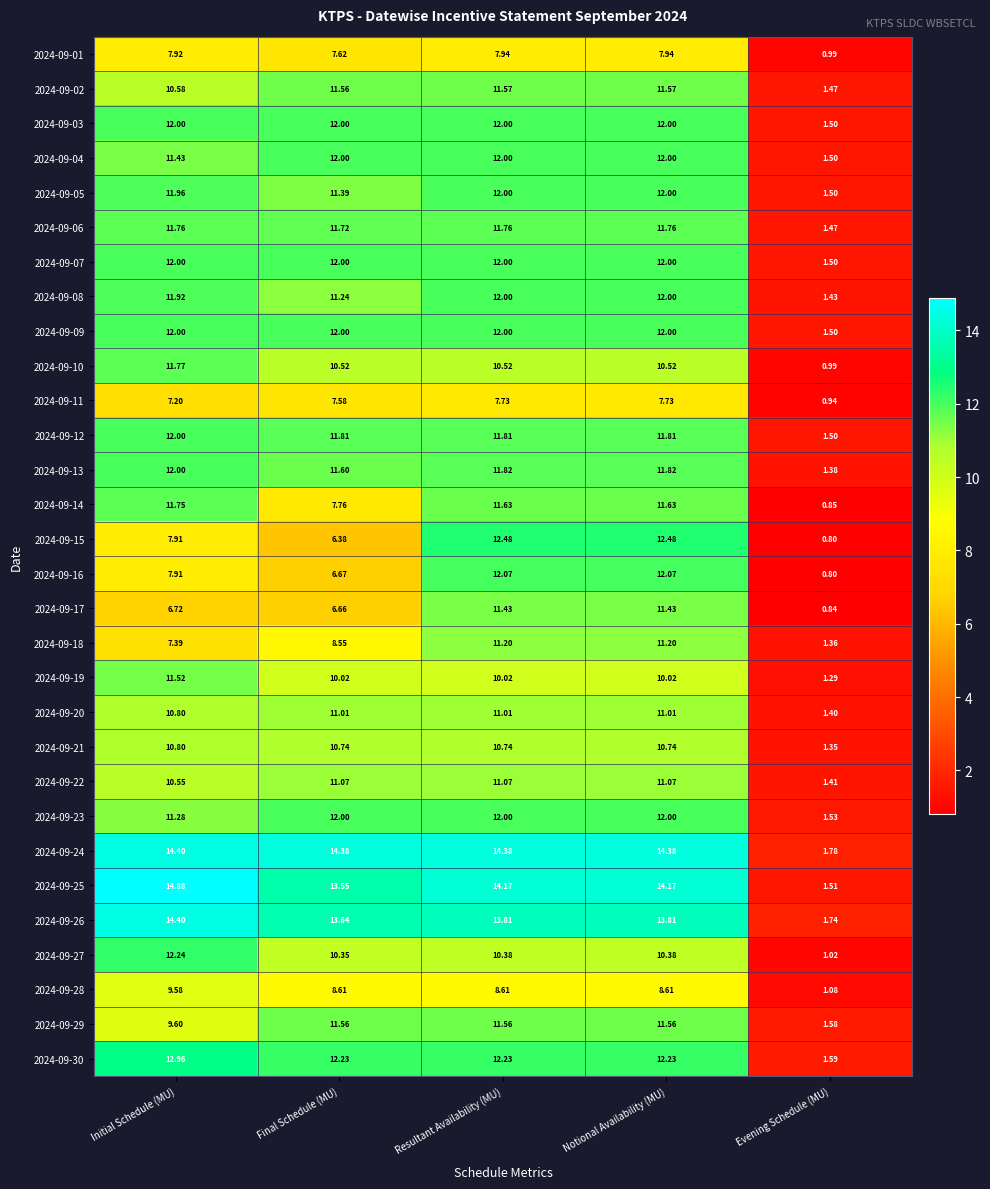

At how many categories does at least one series exceed 2?

4